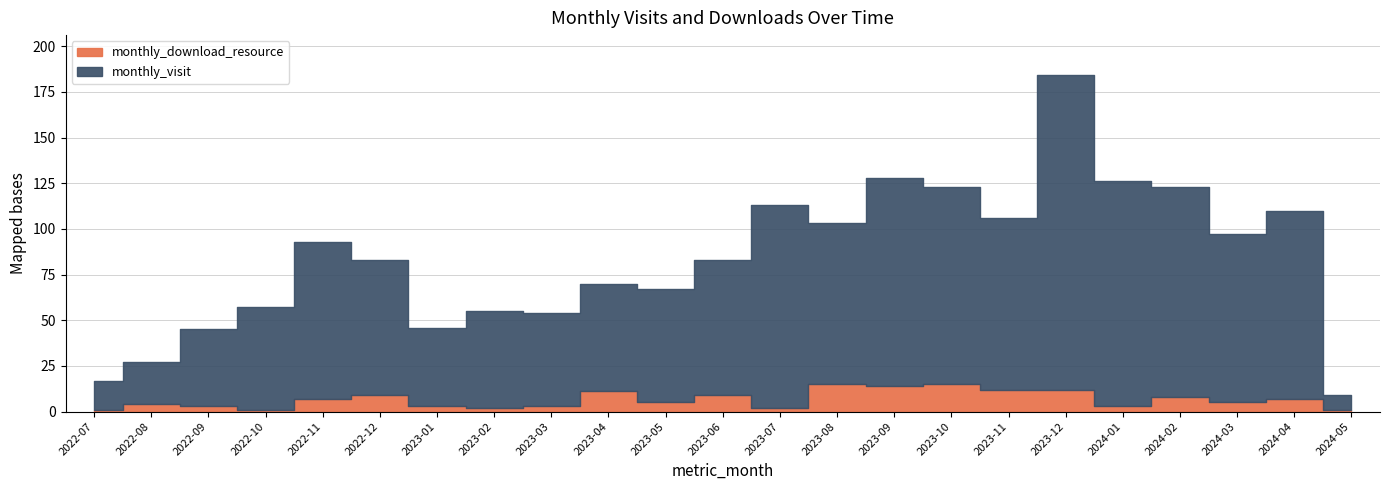

What are all the series names shown in the legend?

monthly_visit, monthly_download_resource